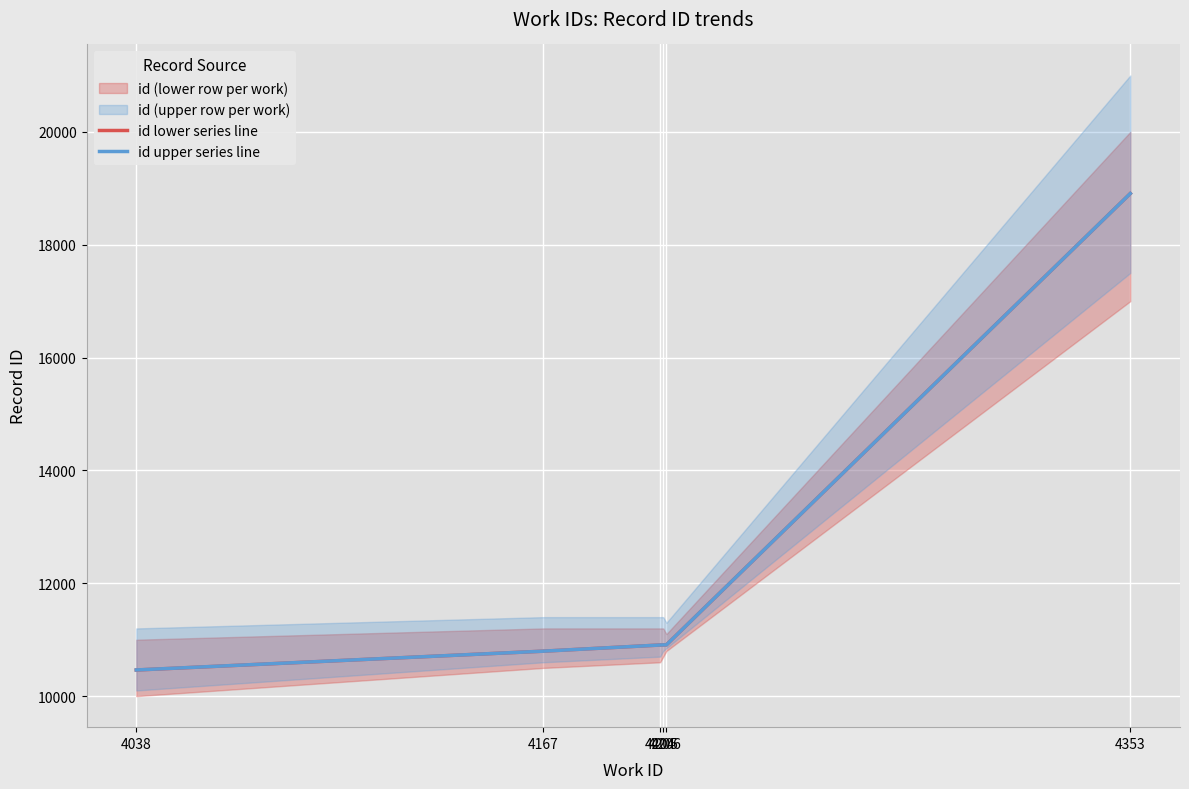

Reading right to left, extract all data points from this chart.

id lower series line: 18908	10909	10908	10906	10797	10463
id upper series line: 18908	10909	10908	10906	10797	10464